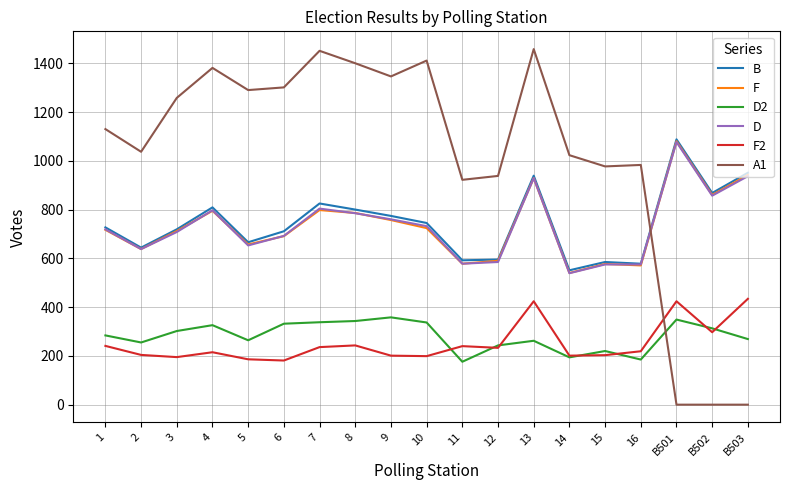

What is the highest value of the D series?

1077